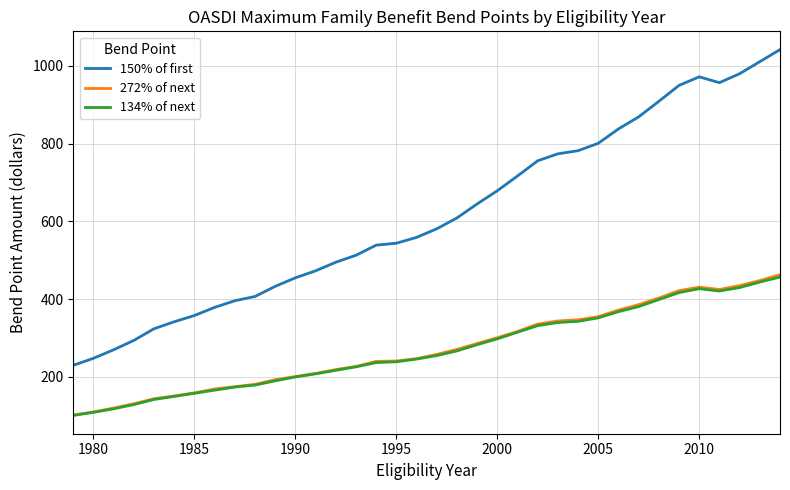

Which series has the widest spread of values?

150% of first